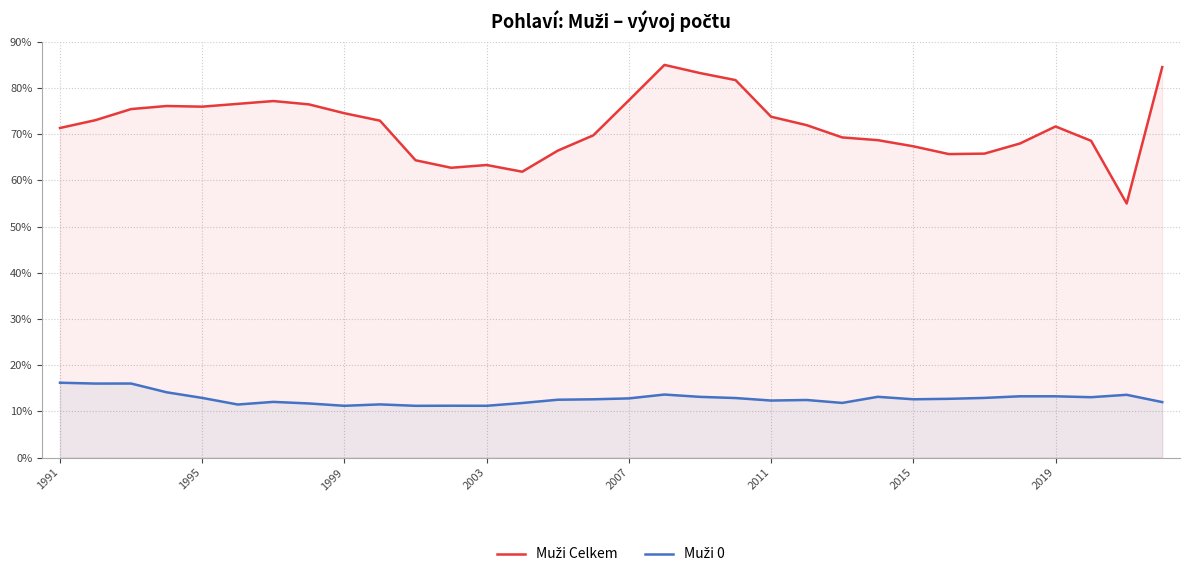

What is the spread (max minus min) of values at 2011?

61.4